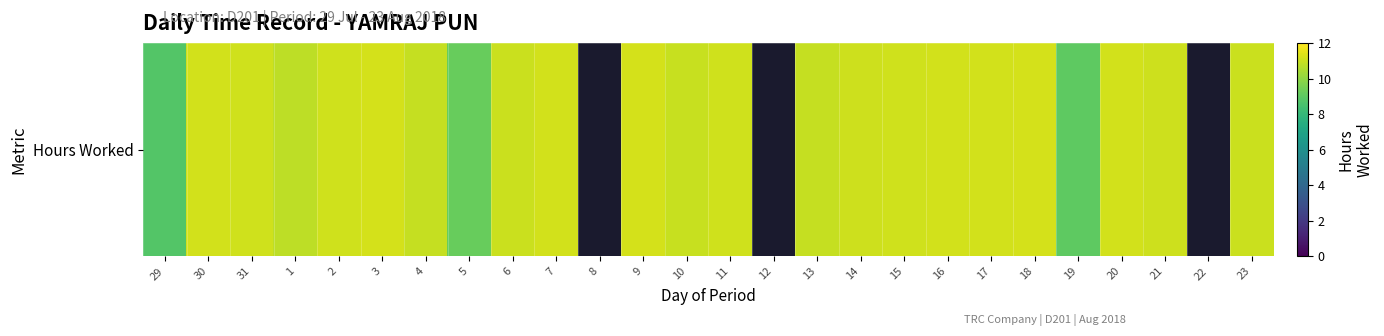

What is the difference between the maximum and minimum values?

11.2